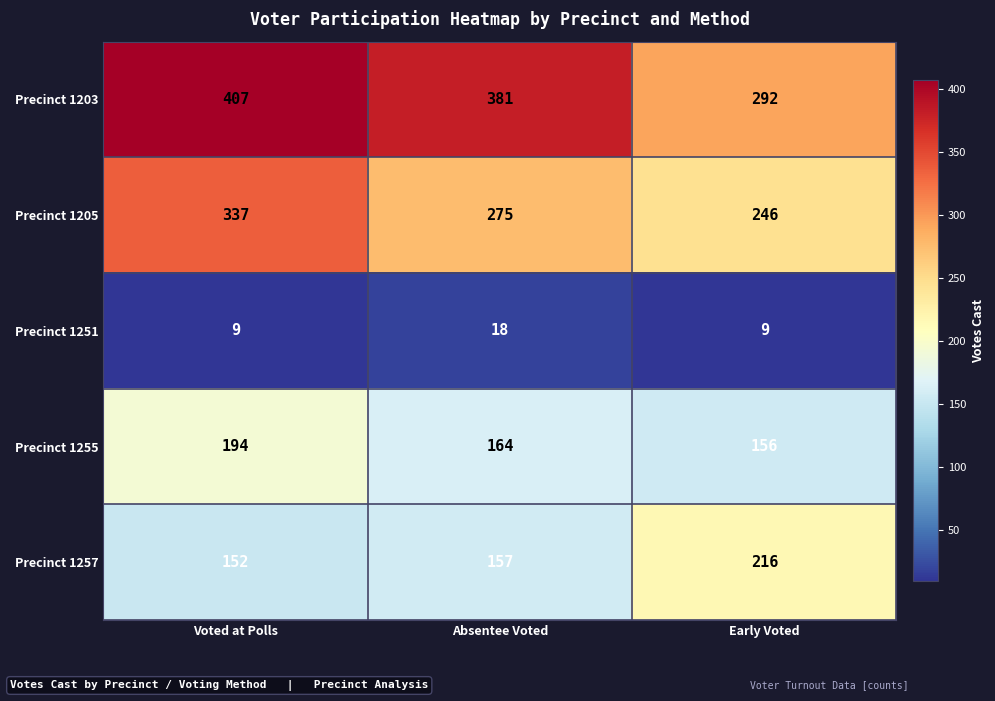

Where is Precinct 1203 nearest to the value 349?

Absentee Voted